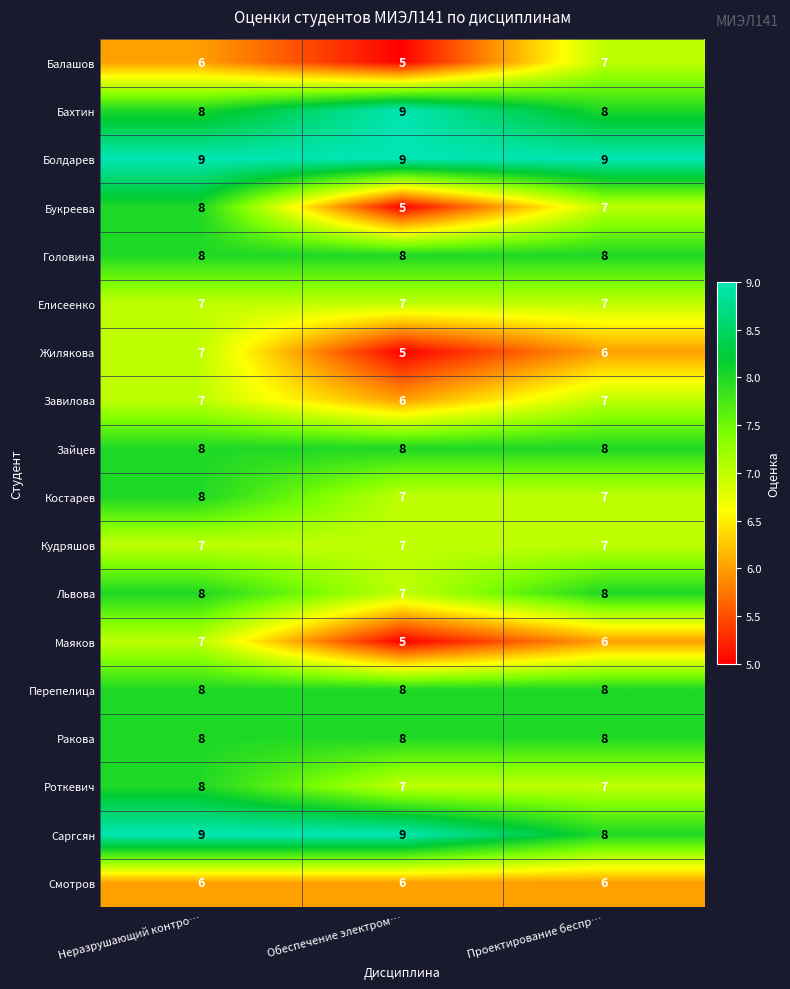

The Роткевич series shows 8 at Неразрушающий контро…. True or false?

True